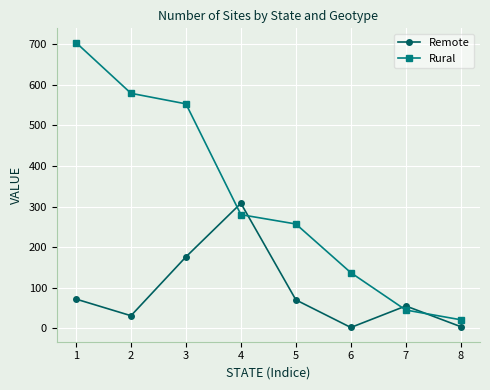

Where is Remote nearest to the value 155?

3